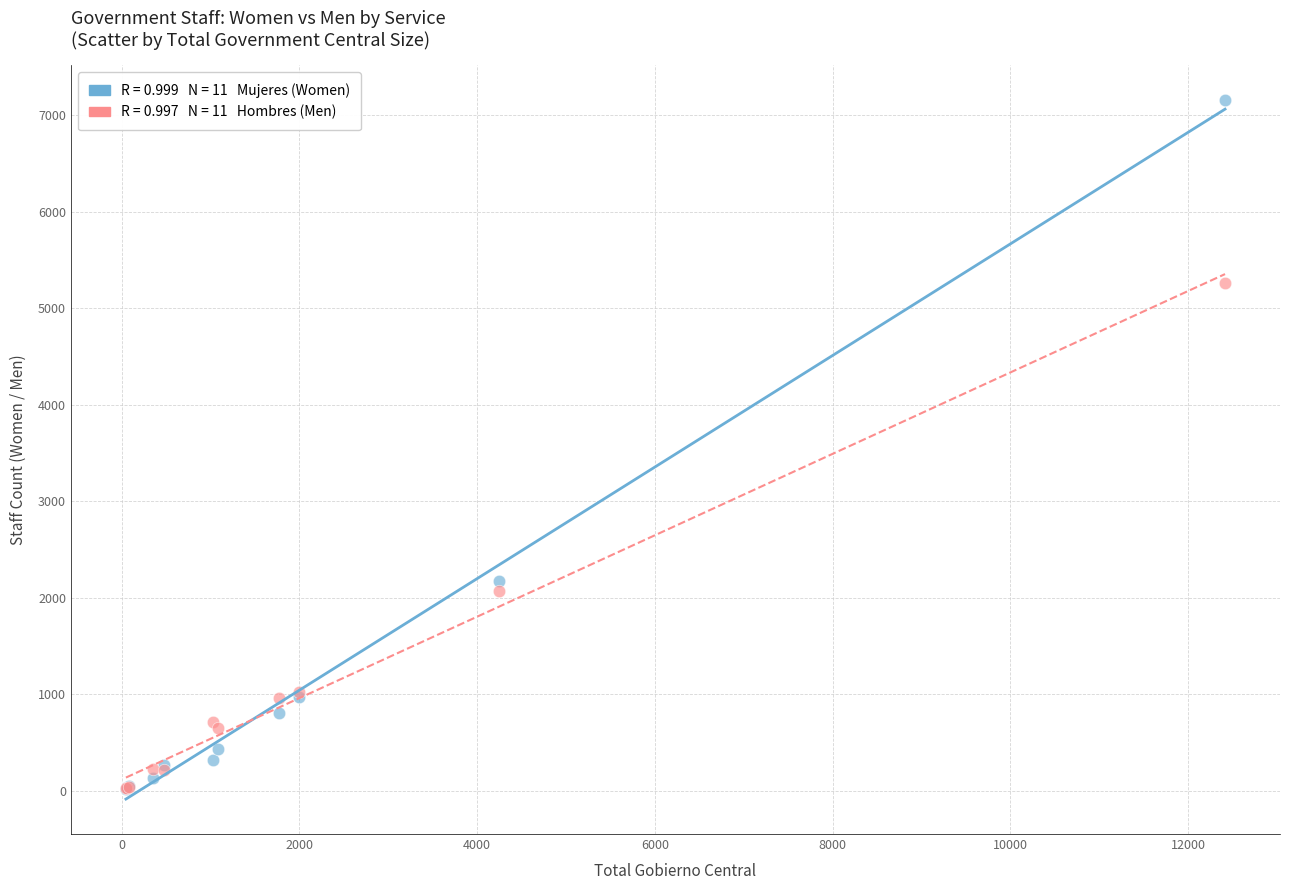

Across all series, what Y value is closest to 3586?

2174